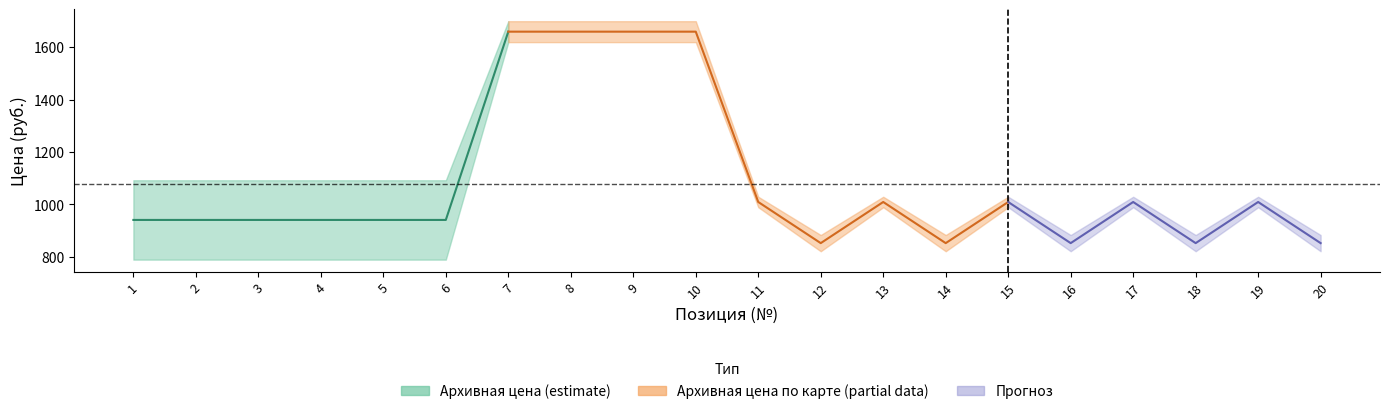

What is the minimum value shown in the chart?

789